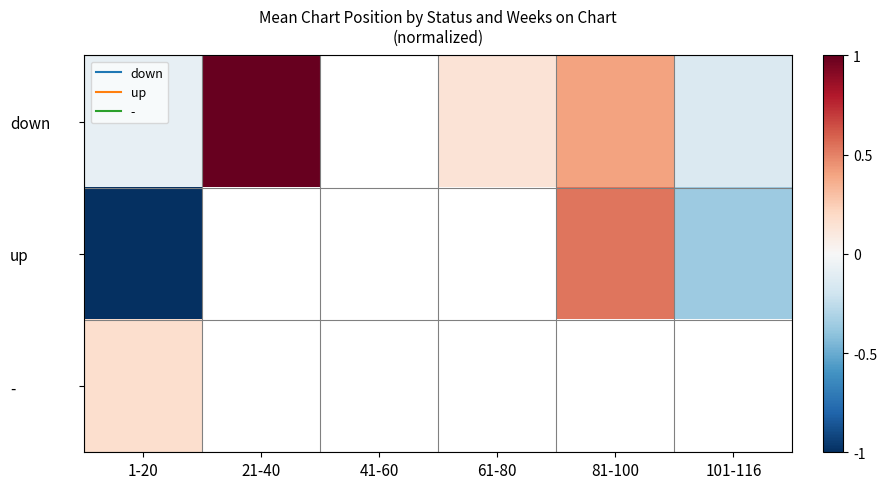

At 41-60, list the series in order from largest to smallest.

down, up, -